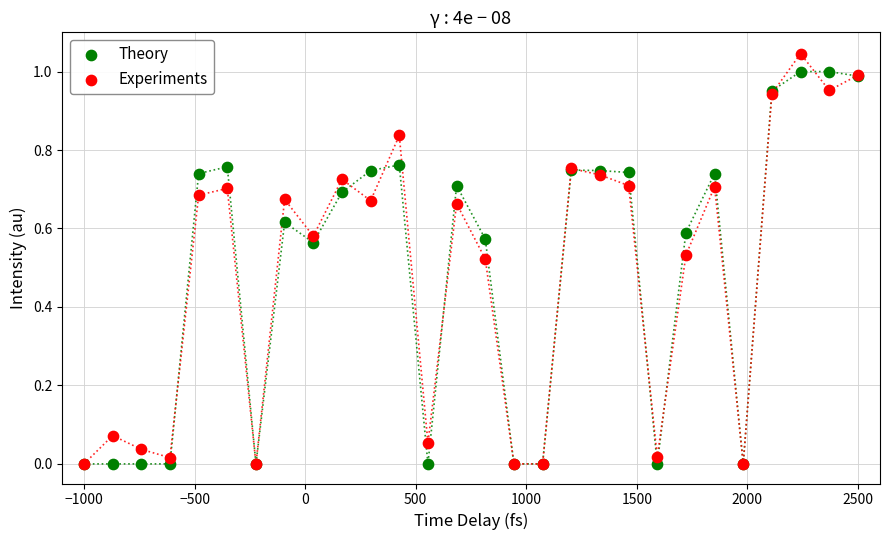

What are all the series names shown in the legend?

Theory, Experiments